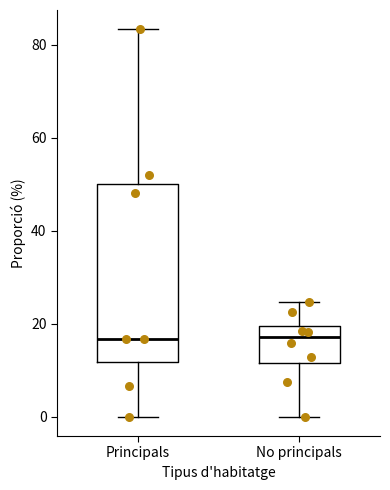

Reading left to right, read every box against the y-axis: the position of its median line, the range the box covers, and the ends of its whiskers. The values are not printed on the chart, so give them approximately, as read against the axis.

Principals: median 16, box 12 to 50, whiskers 0 to 84
No principals: median 18, box 12 to 20, whiskers 0 to 24